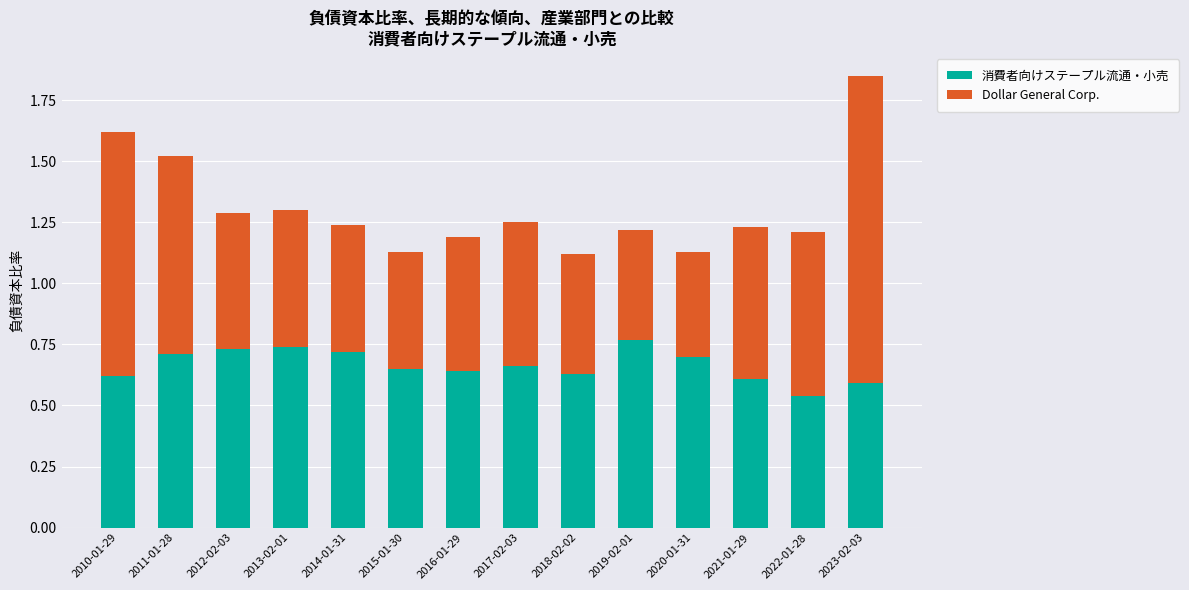

At which label does 消費者向けステープル流通・小売 reach its minimum?

2022-01-28